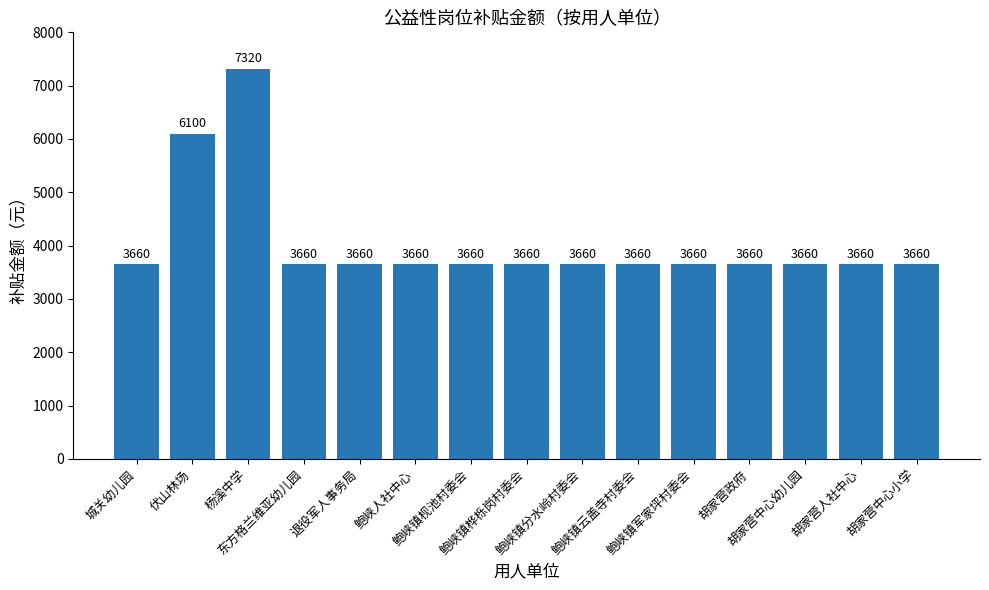

What is the greatest value displayed?

7320